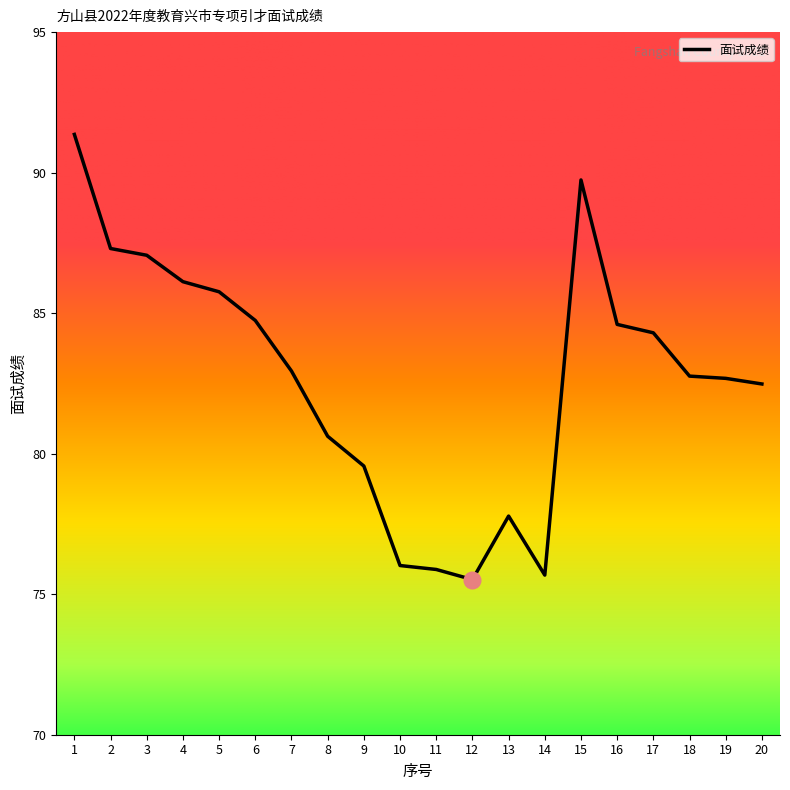

Is it true that the value at 9 is 79.6?

True